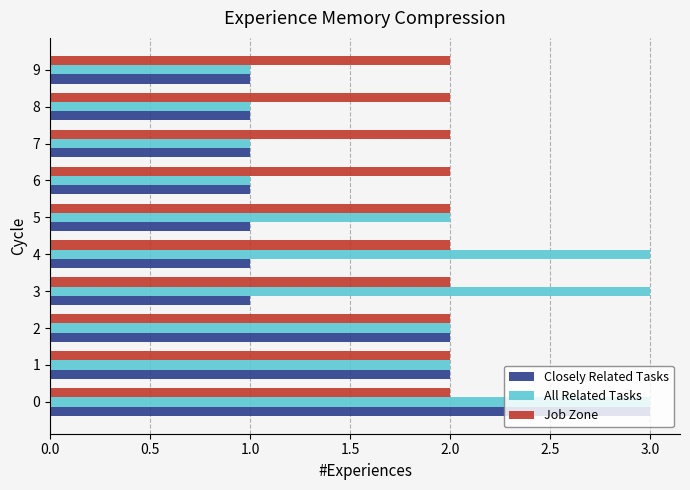

Count the number of data series in this chart.

3